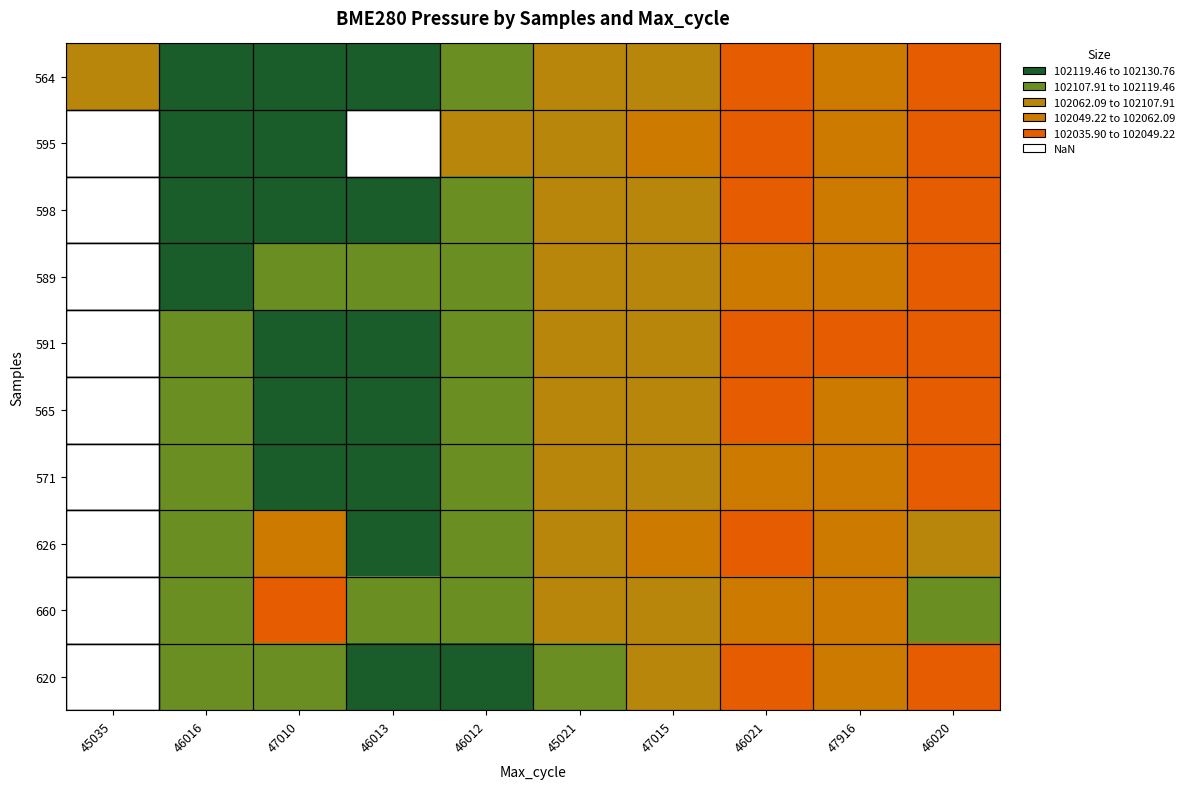

List the labels in order of 598 value, smallest first.

46021, 46020, 47916, 47015, 45021, 46012, 46013, 45035, 46016, 47010